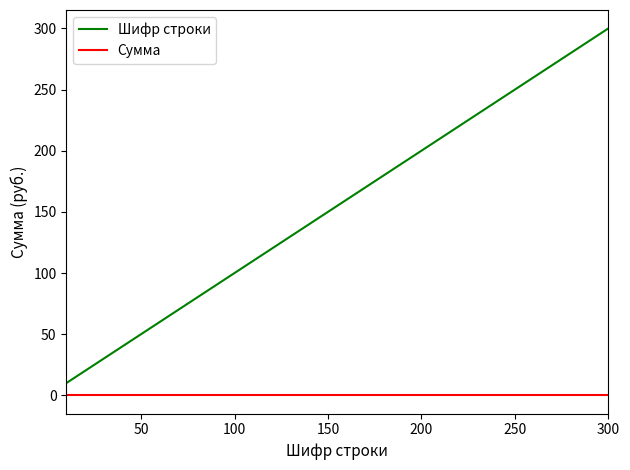

Does the chart display data point markers on the line(s)?

No